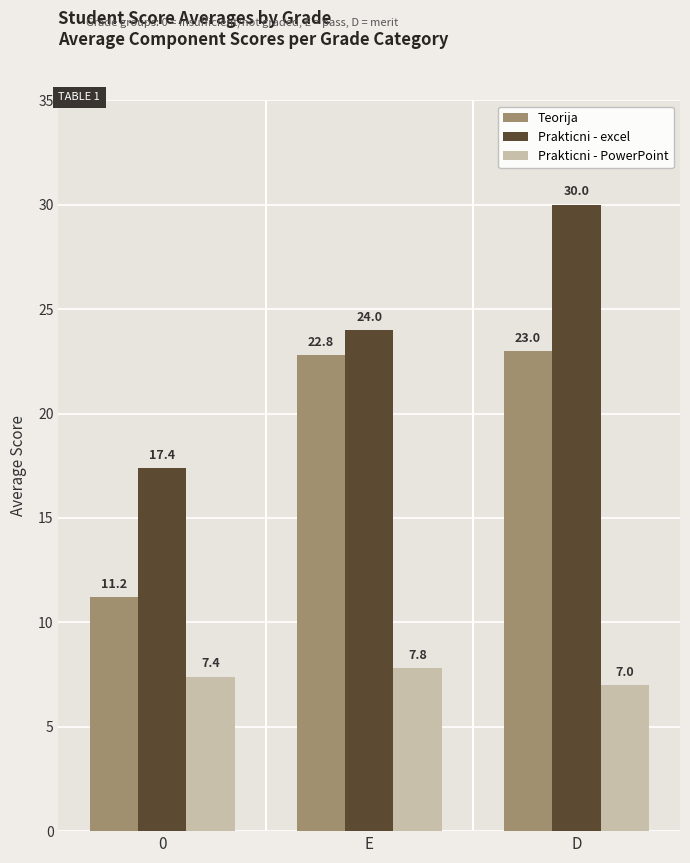

Which series has the largest total across all categories?

Prakticni - excel